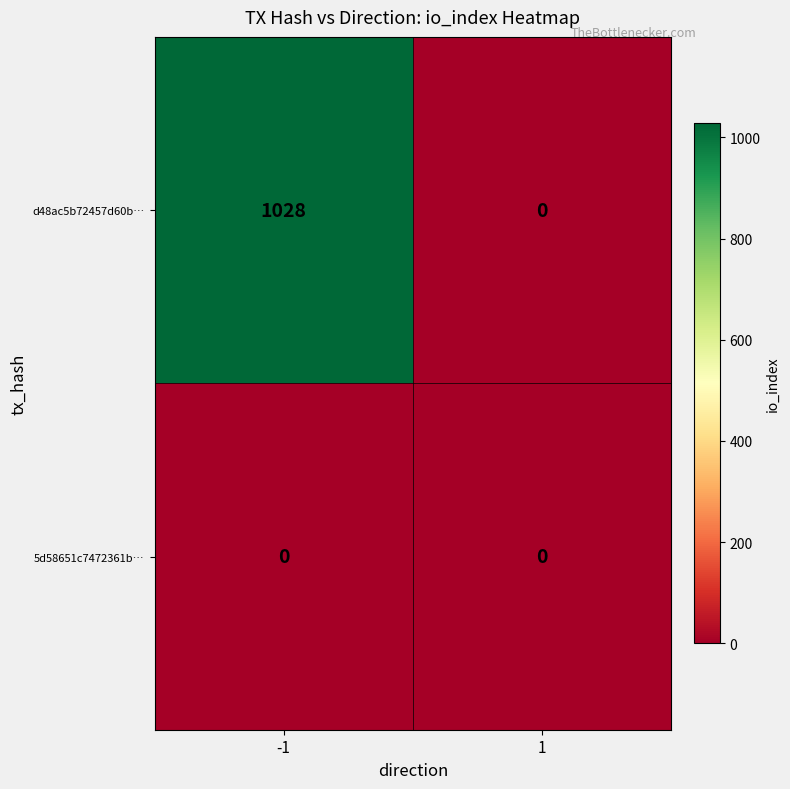

Which series has the widest spread of values?

d48ac5b72457d60b…